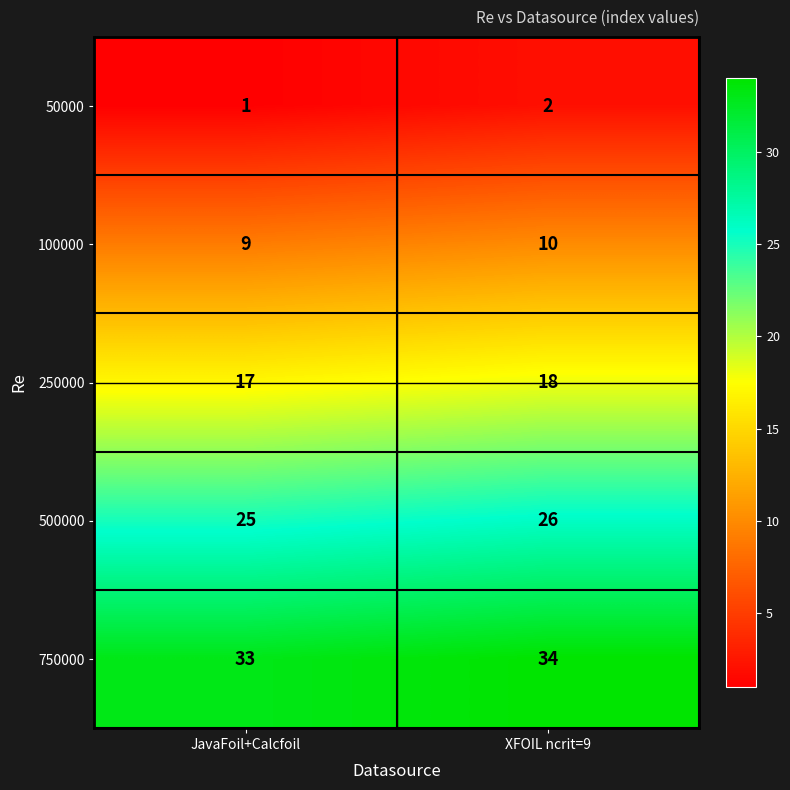

Read the 250000 value at XFOIL ncrit=9.

18